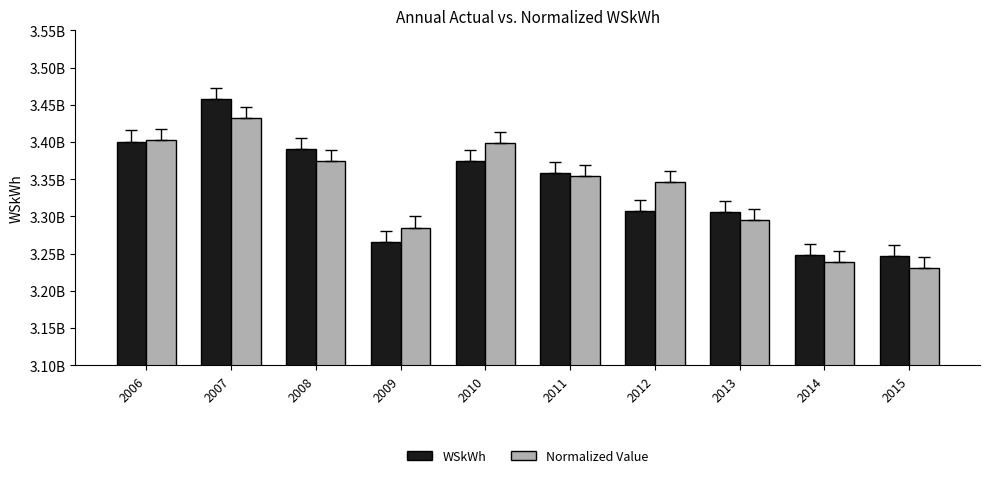

How many values in the Normalized Value series exceed 3354440911?

5